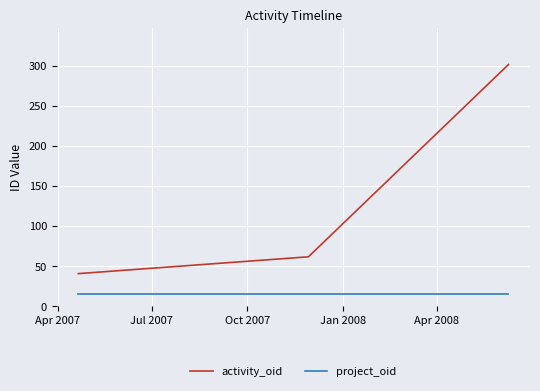

List the series in order of their overall mean, highest first.

activity_oid, project_oid